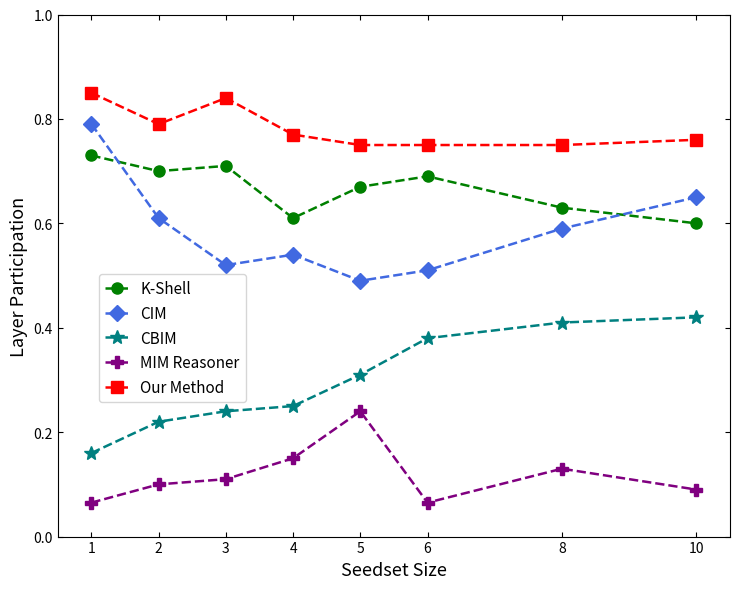

The MIM Reasoner series shows 0.1 at 3. True or false?

True